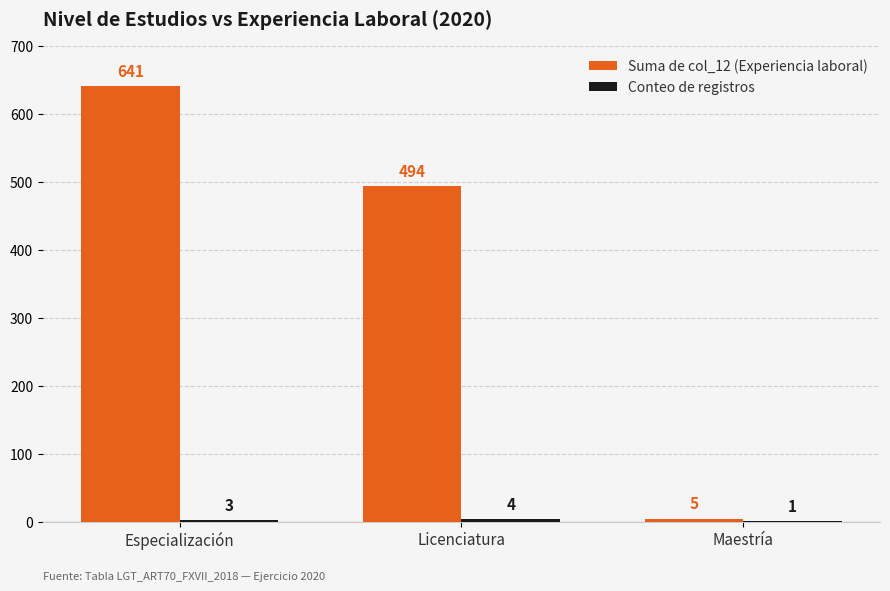

What is the maximum value shown in the chart?

641